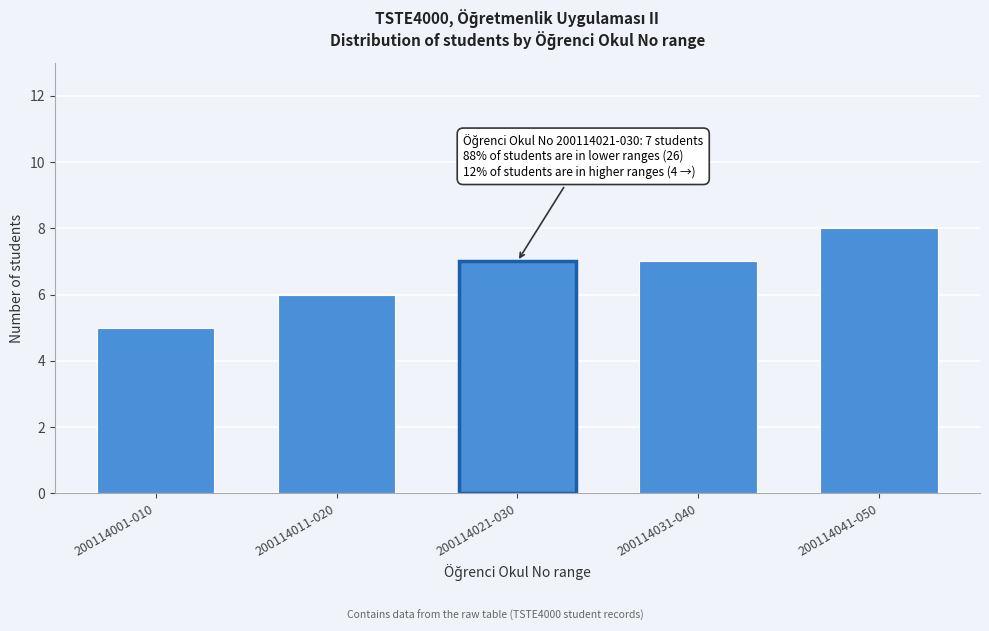

Reading left to right, list all the values displayed in this chart.

5	6	7	7	8